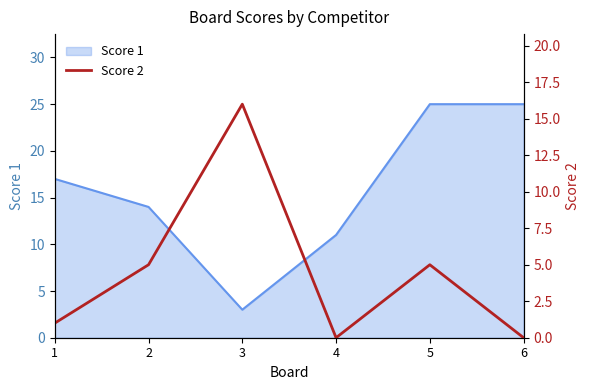

The Score 1 series shows 3 at 3. True or false?

True